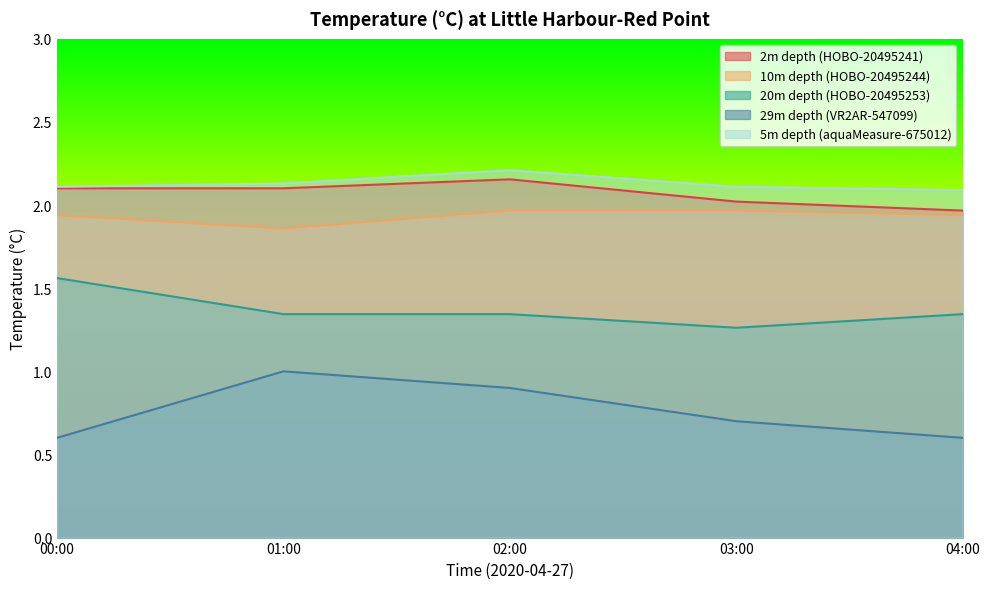

Rank the series by their maximum value, from lowest to highest.

29m depth (VR2AR-547099), 20m depth (HOBO-20495253), 10m depth (HOBO-20495244), 2m depth (HOBO-20495241), 5m depth (aquaMeasure-675012)